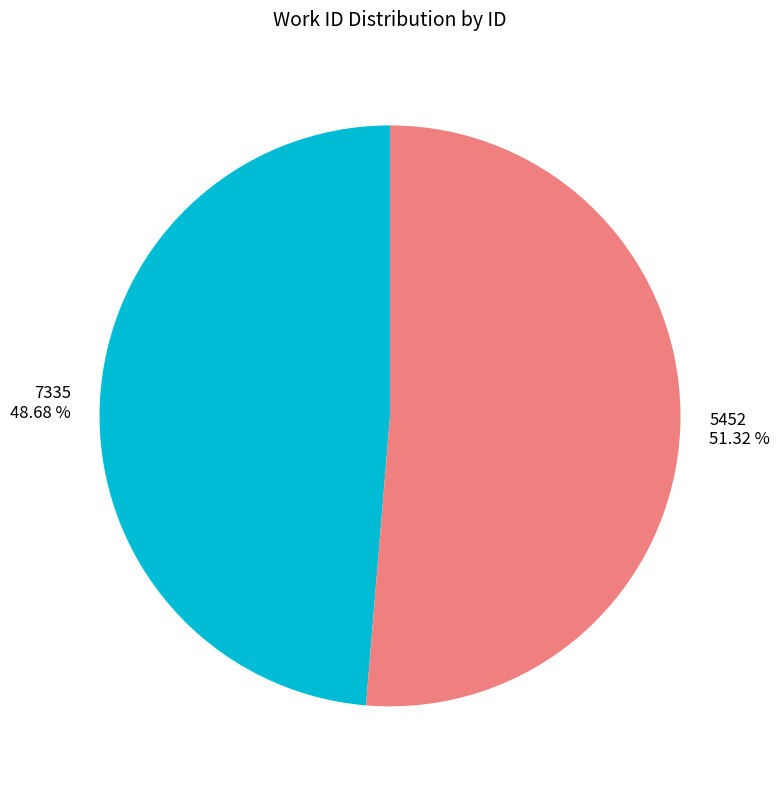

Which has a higher value, 5452 or 7335?

5452